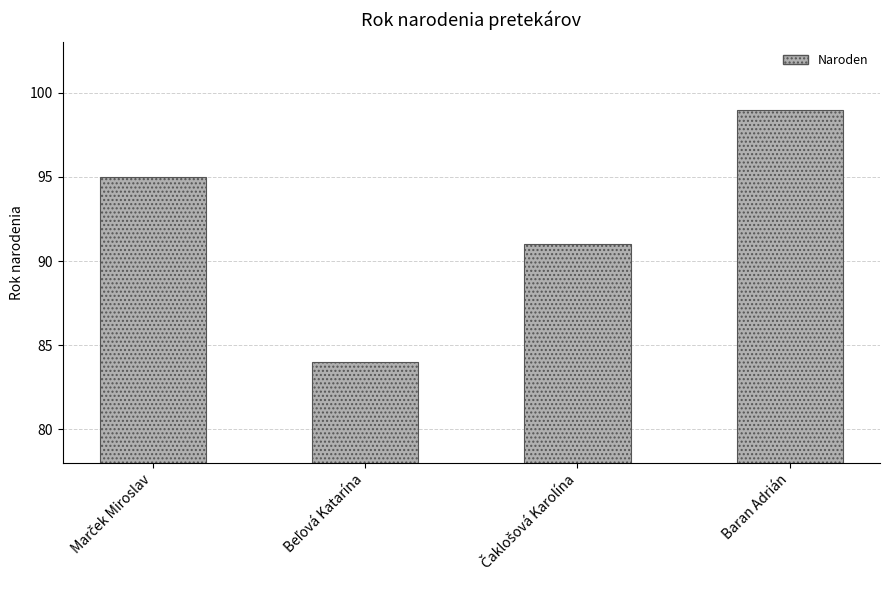

How many values are between 91 and 99?

3